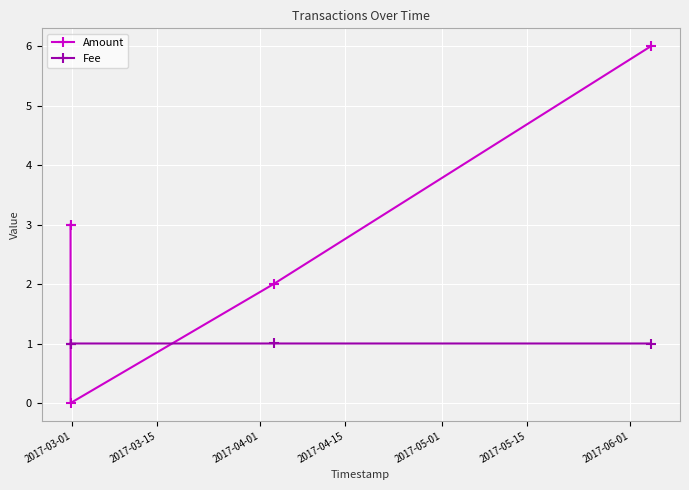

How many Fee values are between 1 and 2?

5